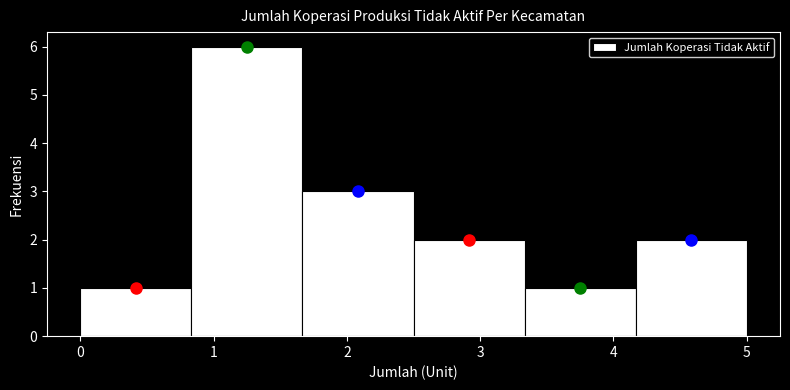

What is the height of the bar covering 0.8 to 1.7 on the x-axis? Neither the bar edges nor the heights are printed on the chart, so give them approximately, as read against the axes.

6